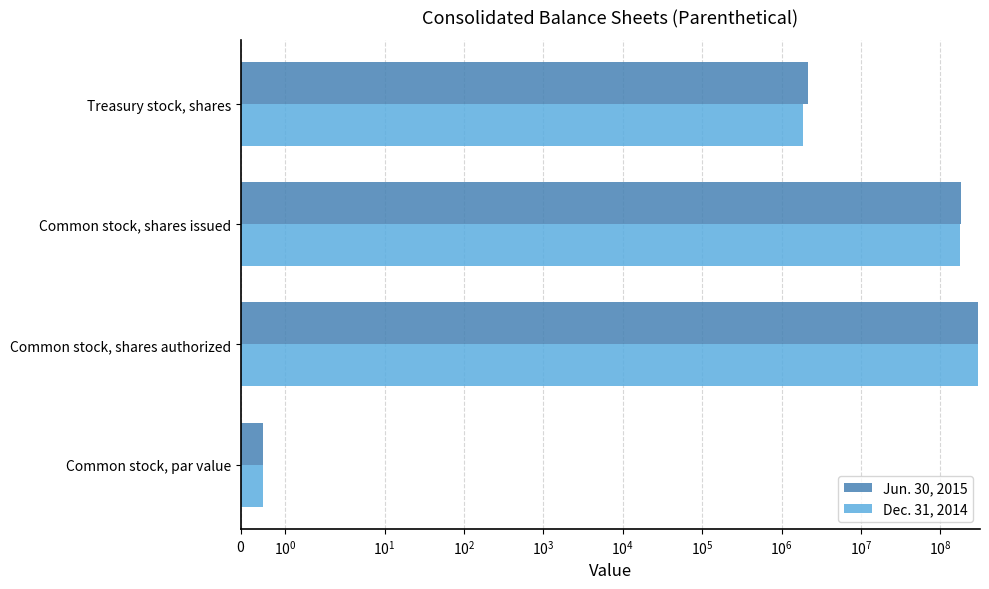

What is the maximum value for Jun. 30, 2015?

300000000.0